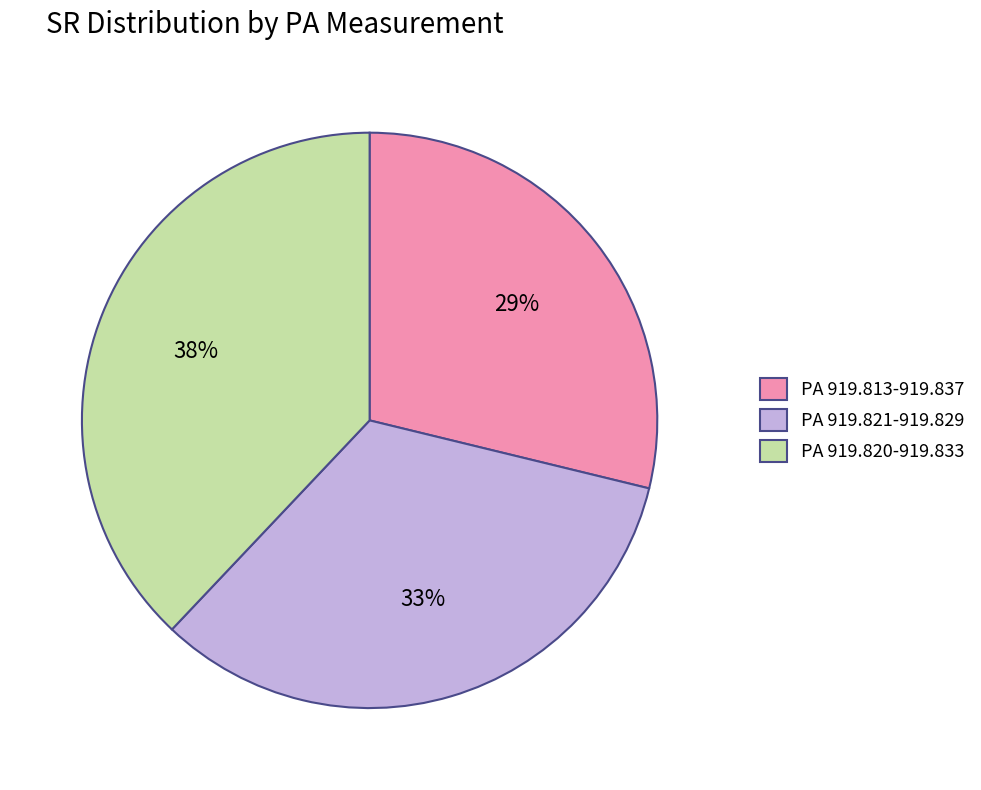

Which slice is the largest?

PA 919.820-919.833